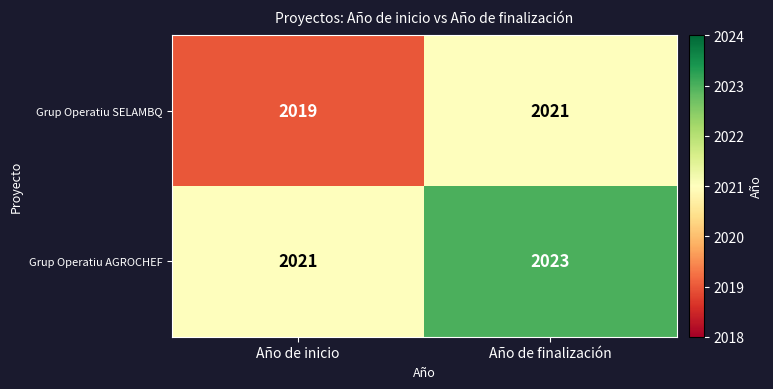

What is the spread (max minus min) of values at Año de inicio?

2